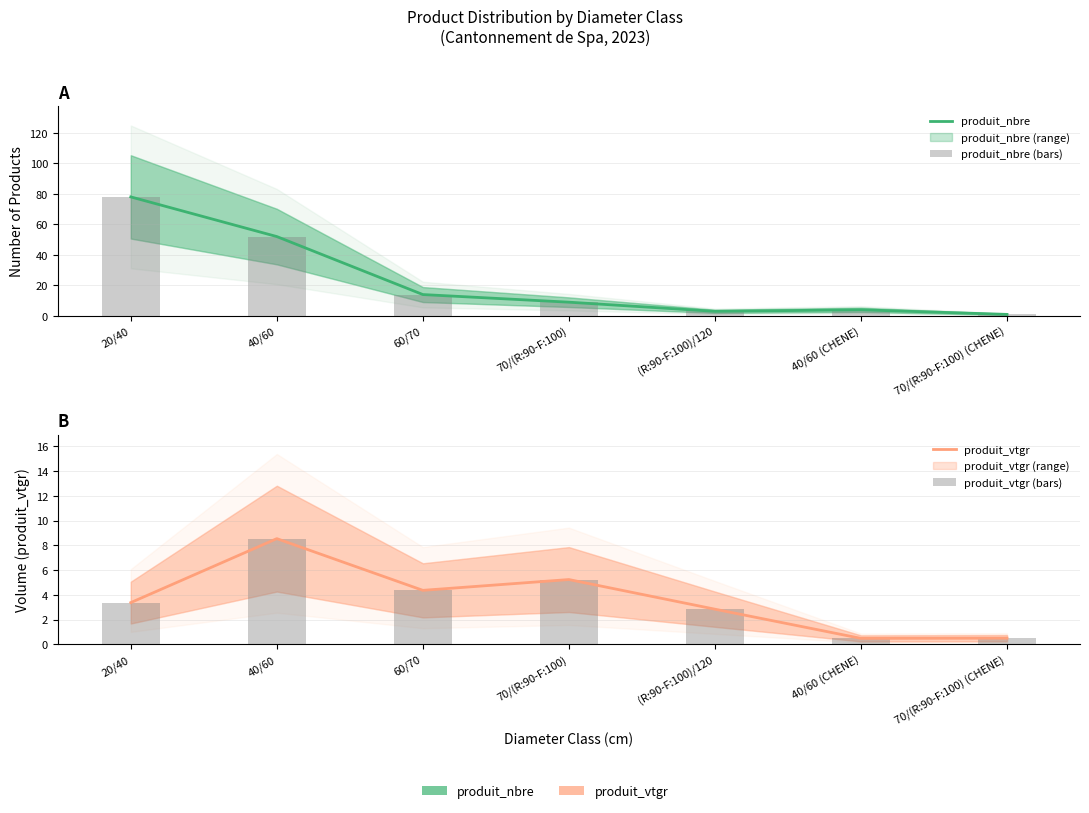

The produit_nbre series shows 4.0 at 40/60 (CHENE). True or false?

True